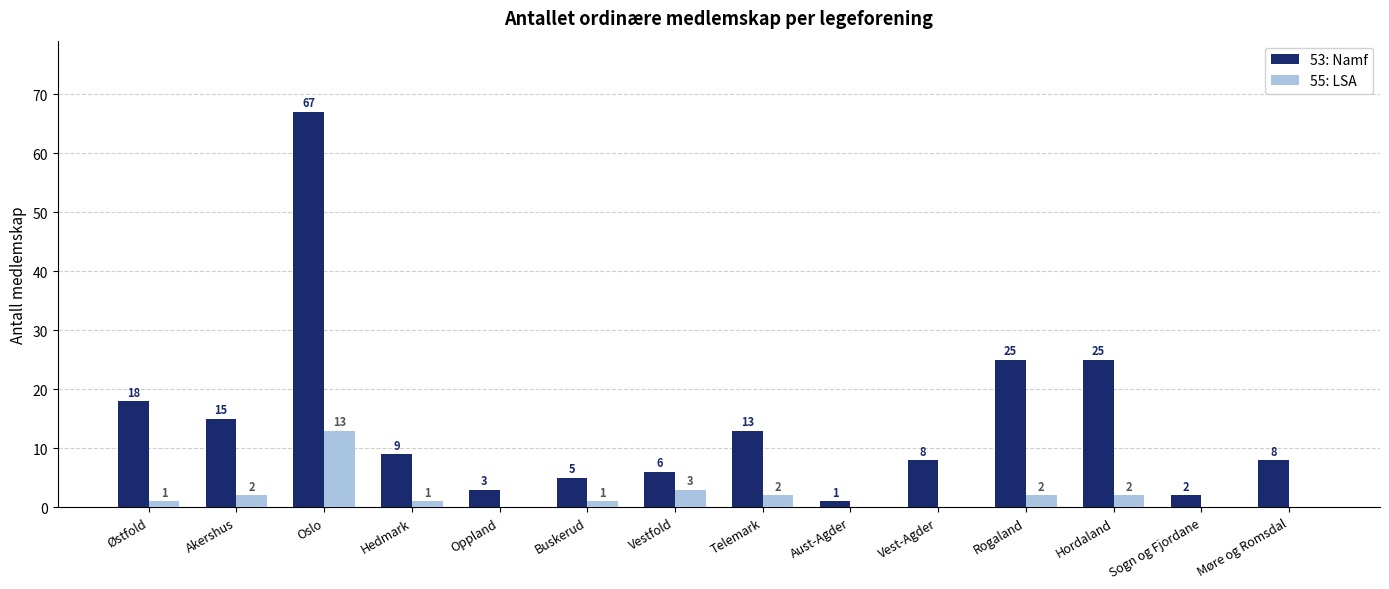

What is the total value across all series at Hordaland?

27